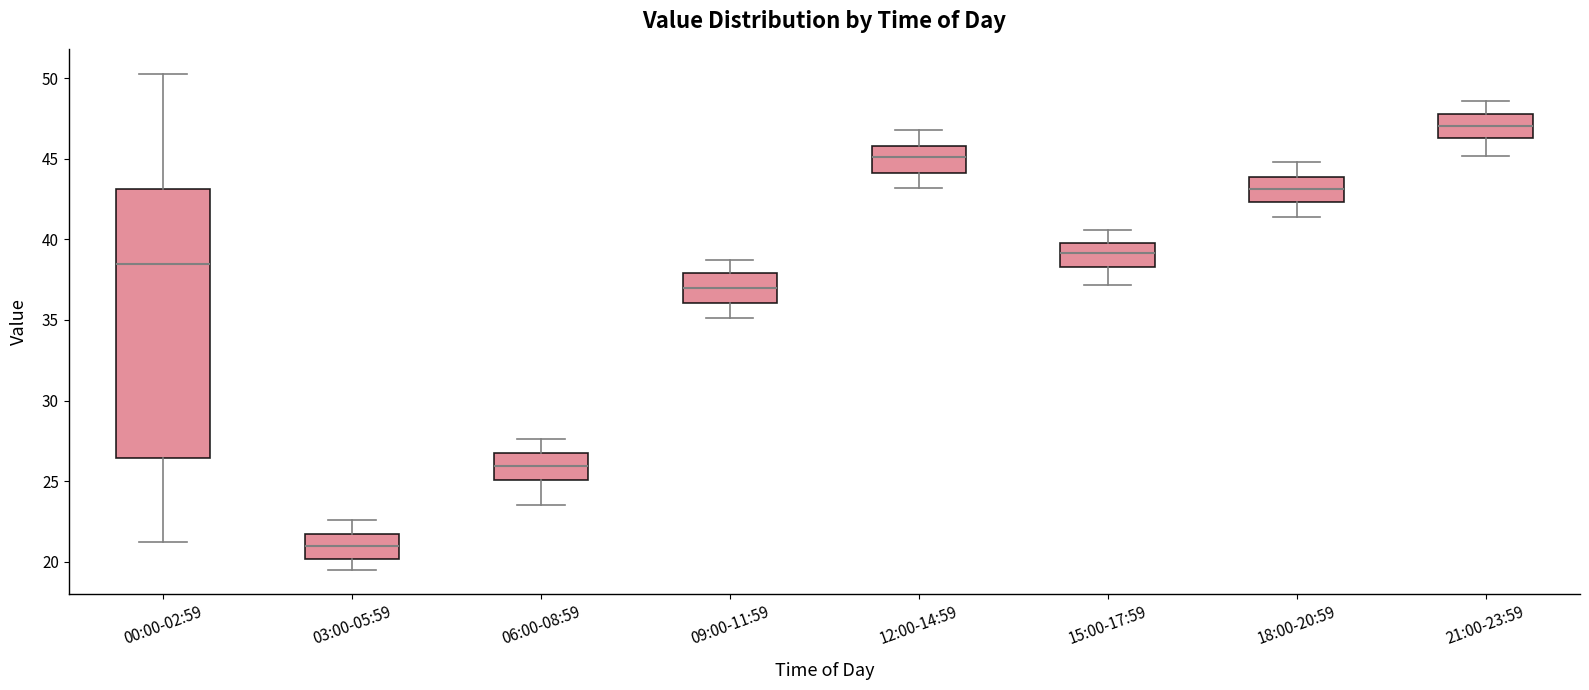

Where does the median line of the box for 03:00-05:59 sit on the y-axis? The values are not printed on the chart, so give them approximately, as read against the axis.

21.0